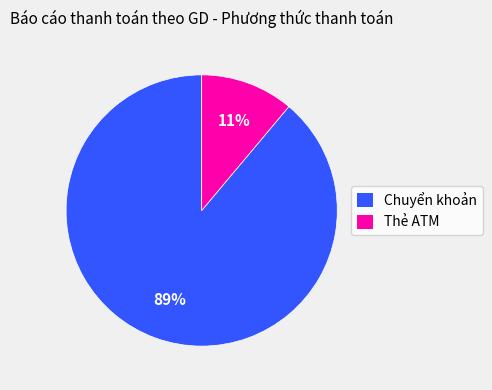

Is Chuyển khoản the majority of the pie?

Yes